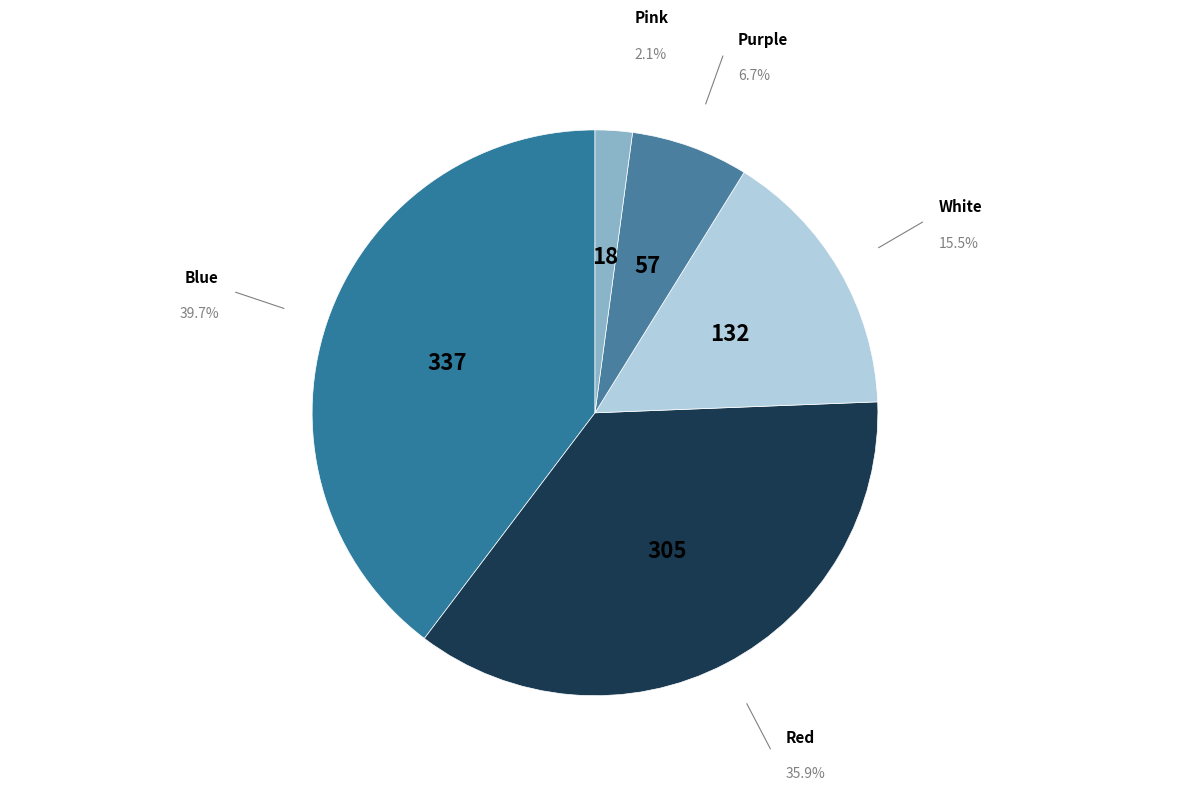

Is there any slice that represents more than half of the pie?

No